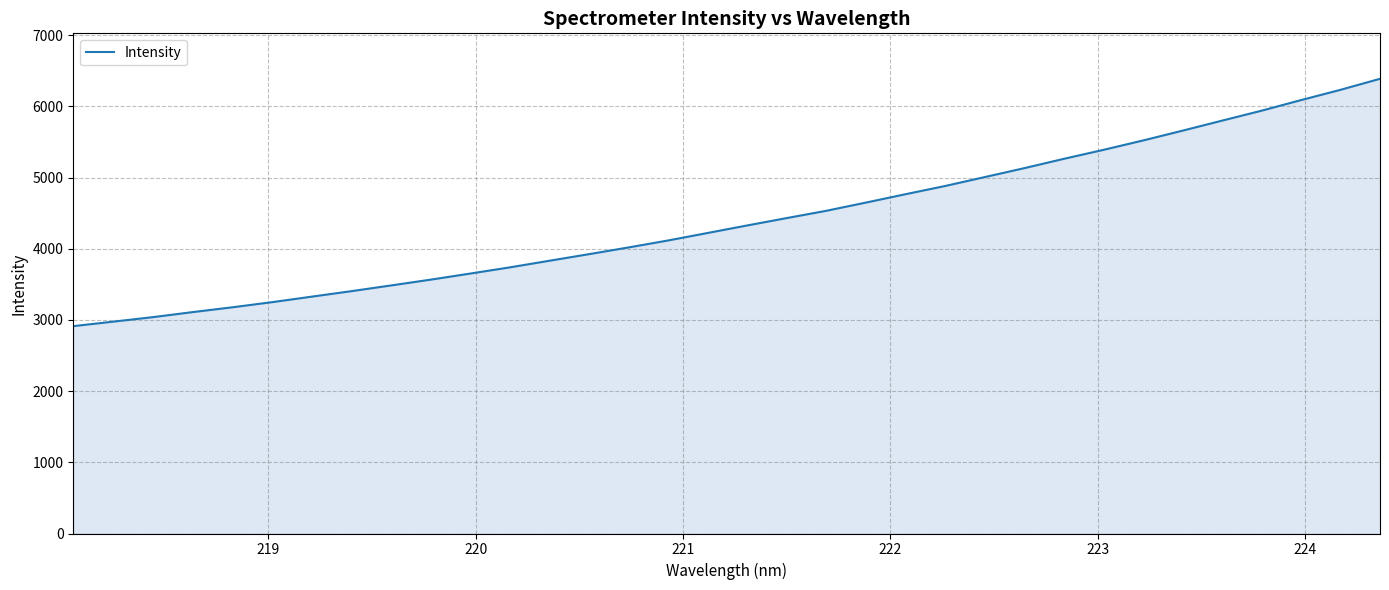

What is the smallest value displayed?

2912.6